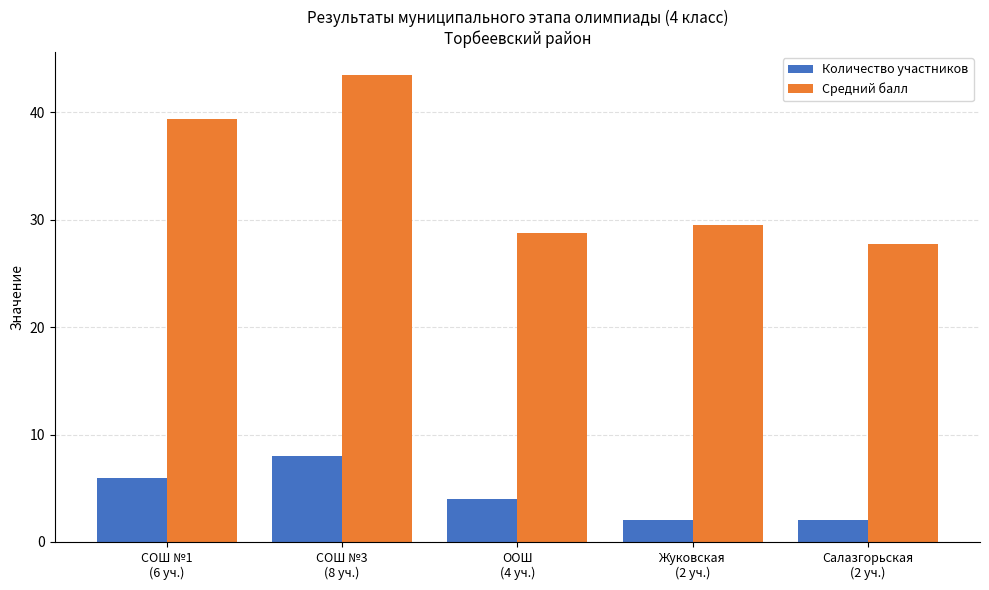

What is the minimum value shown in the chart?

2.0